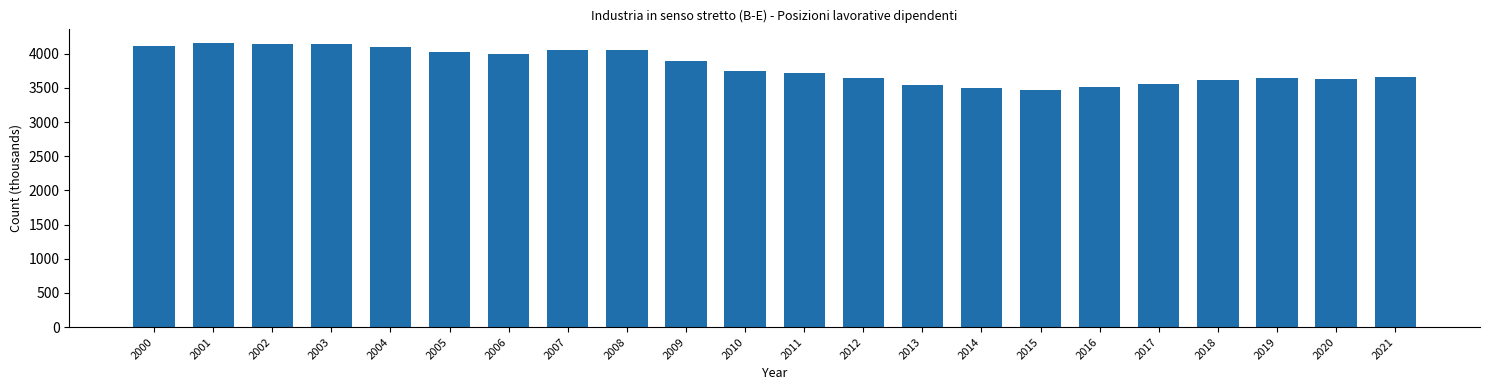

The chart shows a value of 1552.7 at 2017. True or false?

False